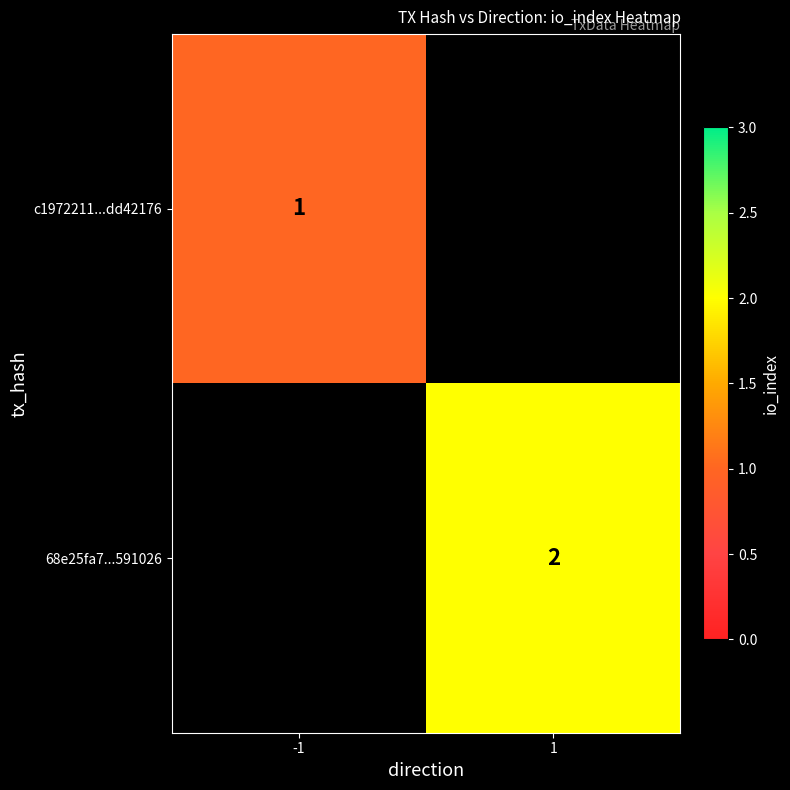

At how many categories does at least one series exceed 1?

1